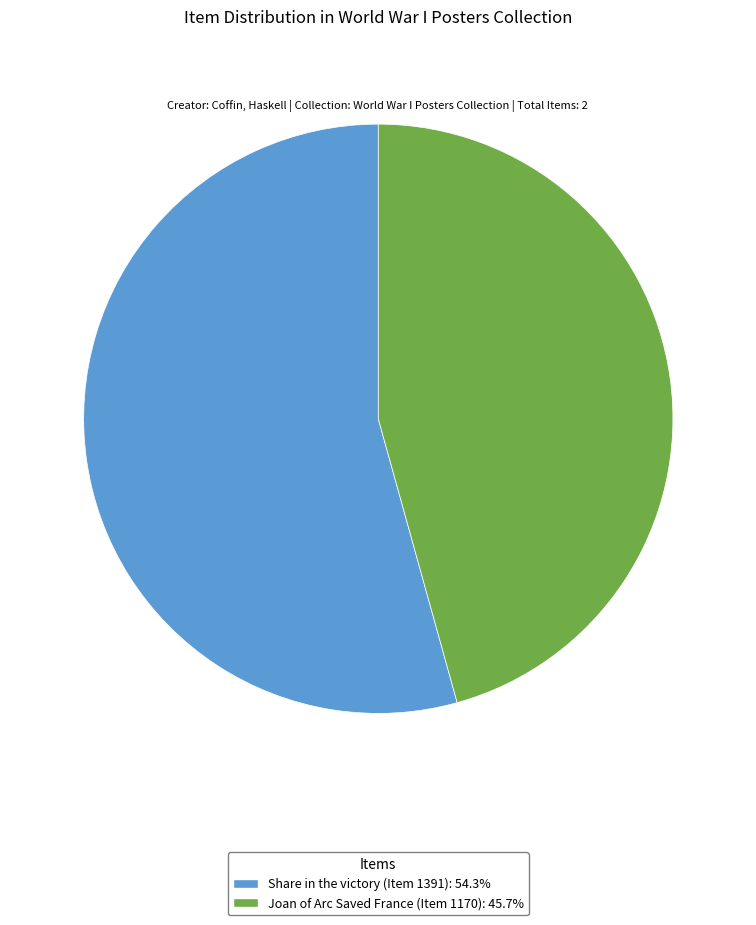

How many slices are in this pie chart?

2